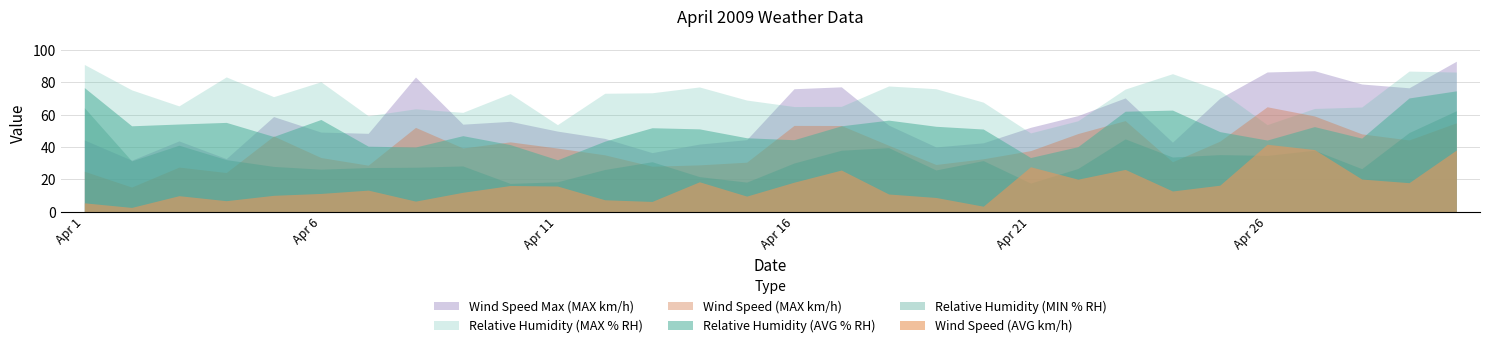

Reading right to left, extract all data points from this chart.

Relative Humidity (AVG % RH): 74.7	70.3	45.5	52.6	44.3	49.5	62.8	62.1	40.2	33.5	51.1	52.8	56.6	53.1	44.5	45.7	51.2	51.9	43.6	32.1	41.5	47.0	40.0	40.5	57.0	46.5	55.2	54.2	53.1	76.7
Relative Humidity (MIN % RH): 62.4	48.9	26.6	38.0	34.8	35.3	33.8	45.0	26.7	17.7	31.6	25.8	39.6	38.0	30.1	18.3	21.7	30.9	26.1	18.5	17.5	28.3	27.5	27.3	26.3	28.0	32.2	41.1	31.4	64.3
Relative Humidity (MAX % RH): 86.3	86.9	64.7	63.8	53.8	74.9	85.3	75.8	56.2	48.7	67.7	76.0	77.7	65.1	65.0	69.0	77.1	73.5	73.2	53.8	73.0	61.4	63.6	59.3	80.3	71.1	83.3	65.4	75.3	91.0
Wind Speed (AVG km/h): 38.1	17.9	20.2	38.4	41.7	16.4	12.8	26.2	20.1	27.8	3.4	8.8	11.0	25.8	18.2	9.7	18.5	6.4	7.4	15.9	16.2	12.0	6.6	13.4	11.3	10.2	6.8	9.9	2.7	5.5
Wind Speed (MAX km/h): 55.0	44.4	48.1	59.2	64.9	43.6	30.9	56.3	48.3	37.8	32.7	29.2	41.1	53.3	53.3	30.6	29.0	28.1	35.2	39.3	43.2	39.4	52.1	28.8	33.5	46.8	24.2	27.6	15.2	25.0
Wind Speed Max (MAX km/h): 93.0	76.6	78.9	87.1	86.3	70.1	43.0	70.3	59.4	52.2	42.6	40.0	53.5	77.2	76.0	44.5	41.8	36.5	45.3	49.8	55.9	54.1	83.2	48.5	49.2	58.8	32.8	43.8	31.8	44.4